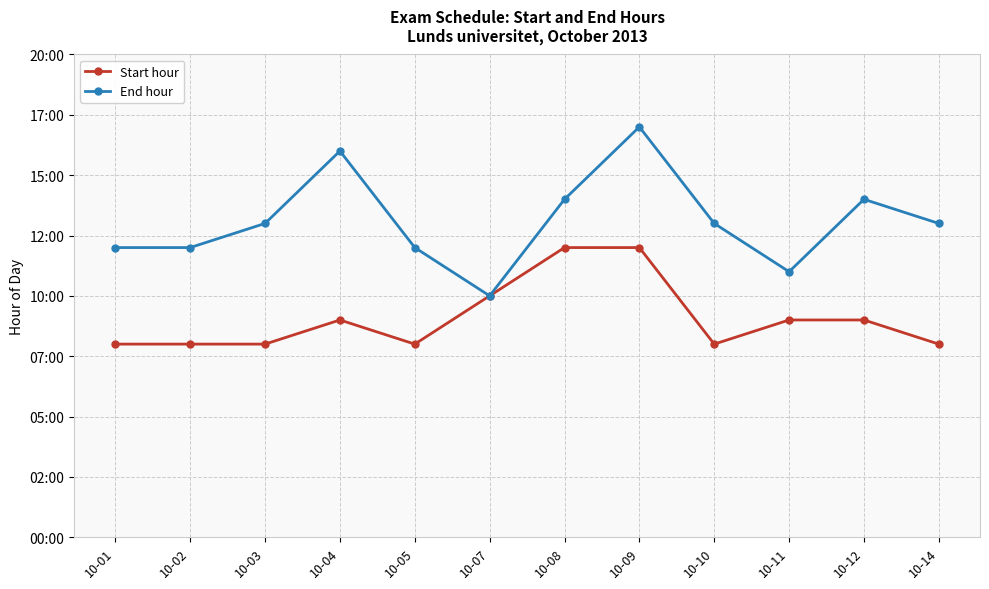

What is the value of the End hour point at the 11th from the left?

14